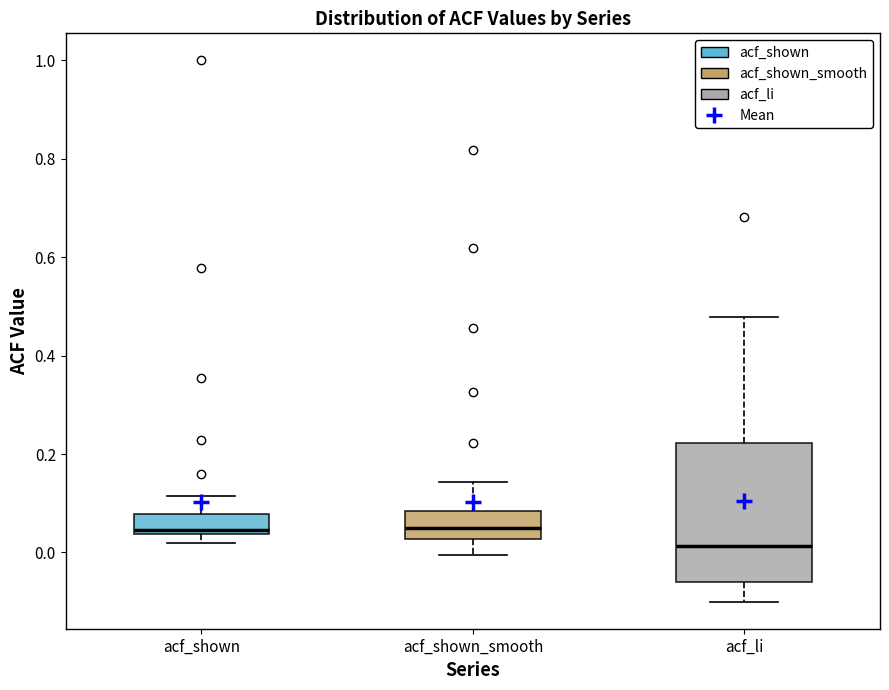

Which box's median line is the lowest?

acf_li